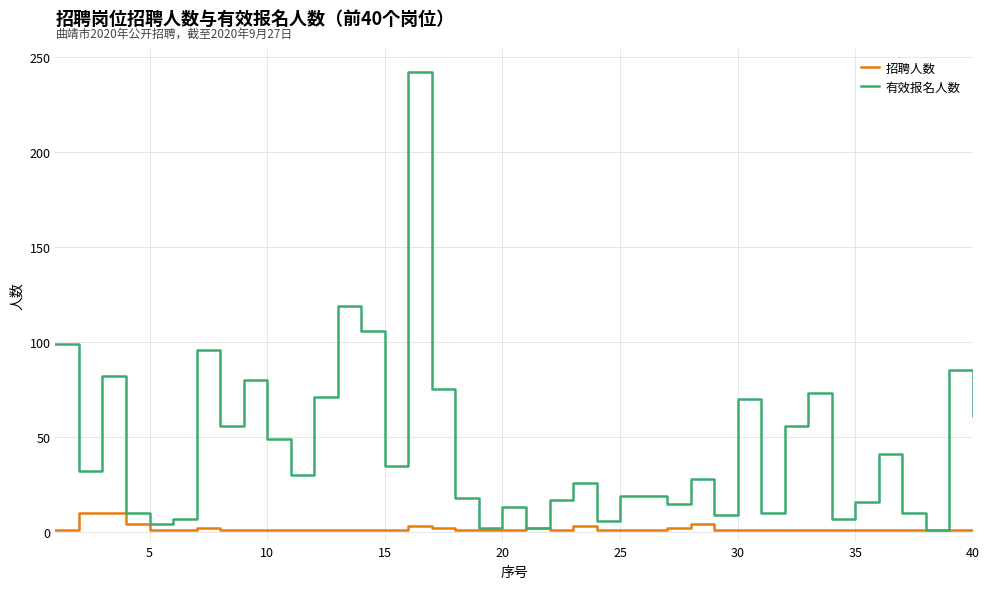

What is the highest value of the 有效报名人数 series?

242